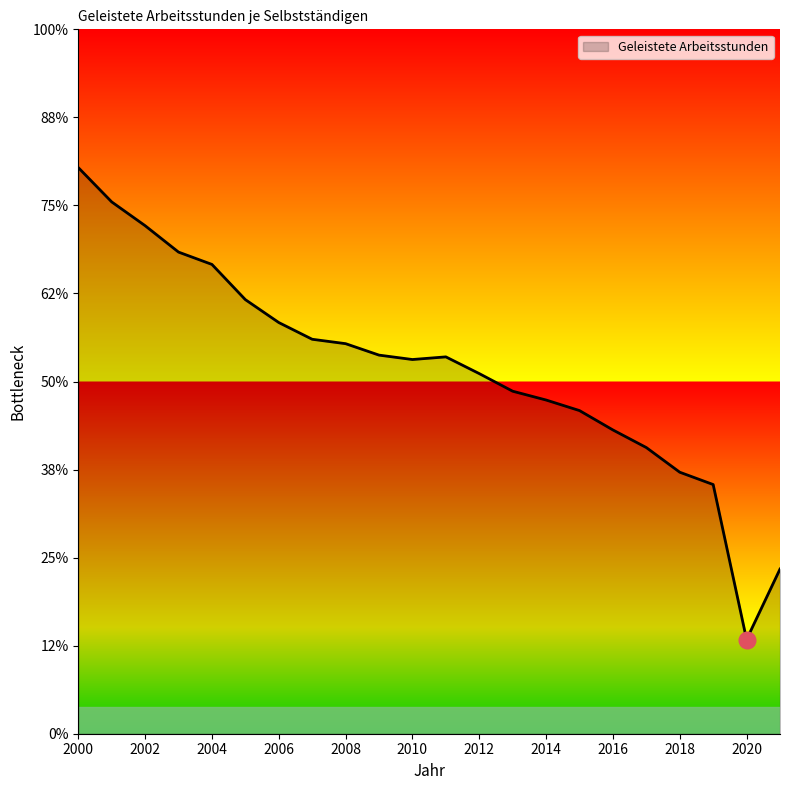

Is this an area chart (filled region under the line)?

Yes